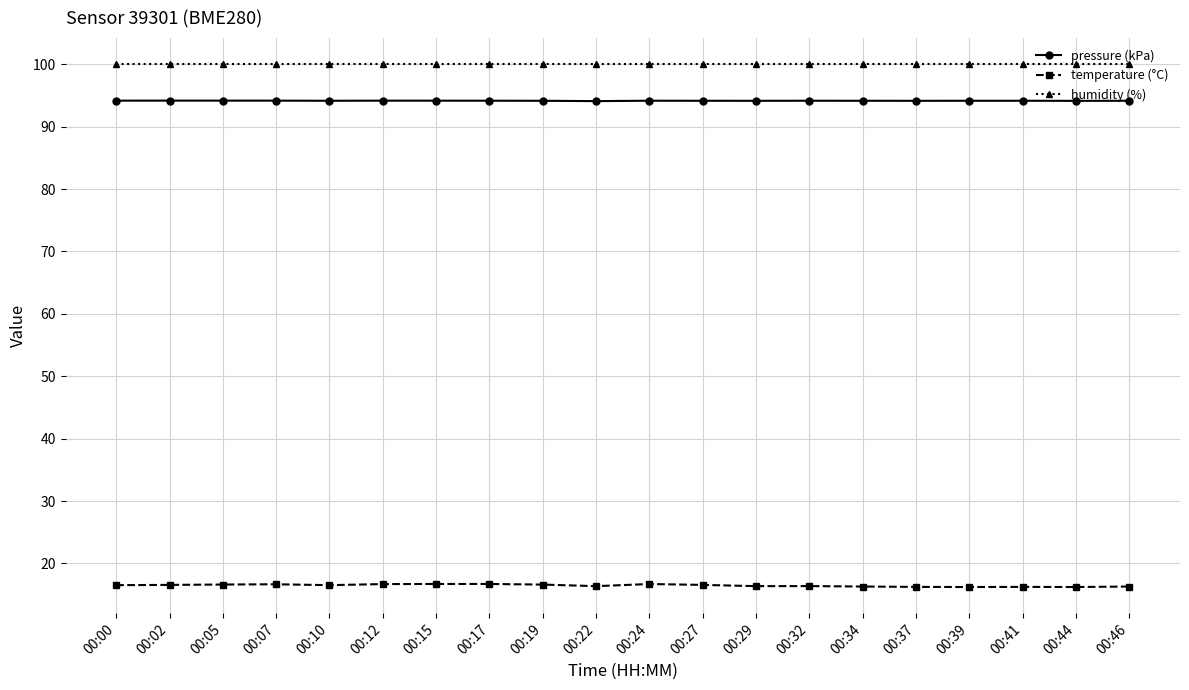

What is the highest value of the humidity (%) series?

100.0